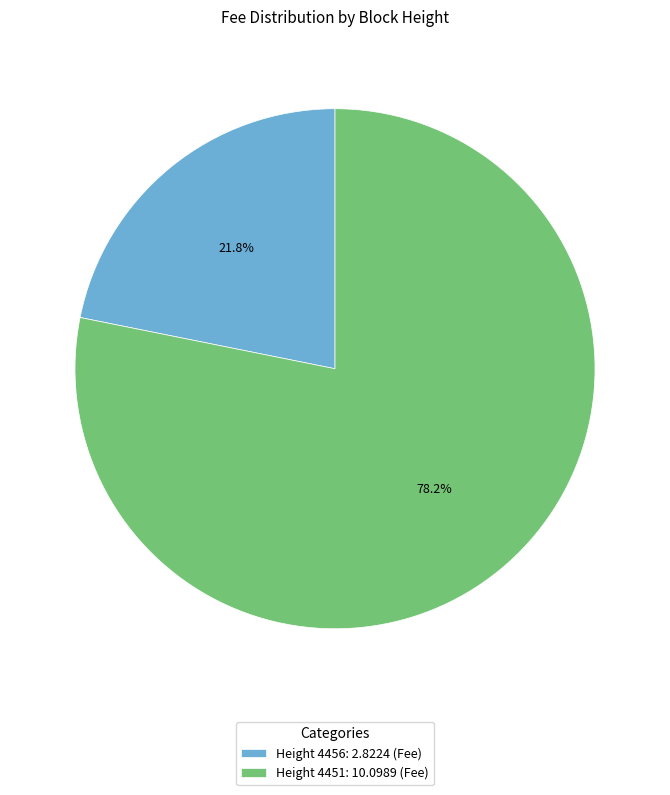

What portion of the pie excludes Height 4451: 10.0989 (Fee)?

21.8%